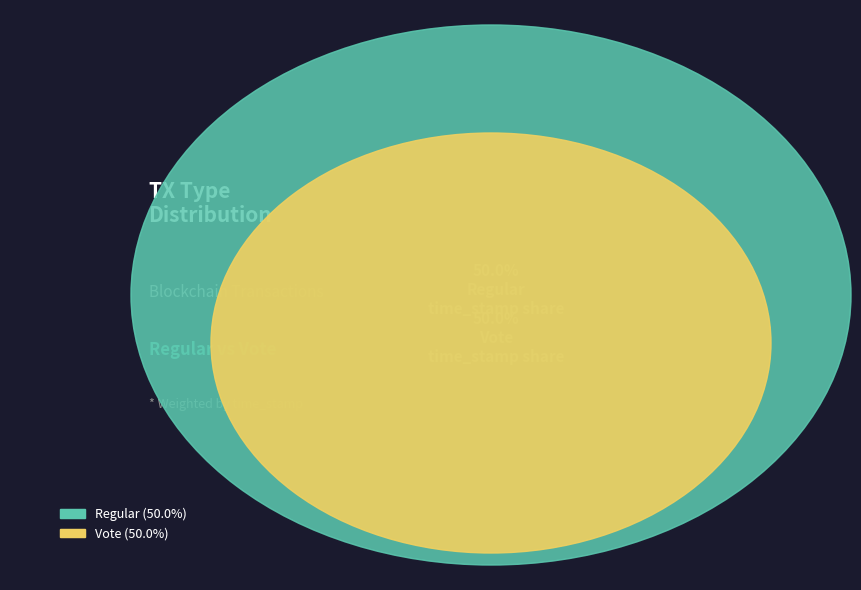

What is the smallest slice in the pie chart?

Vote